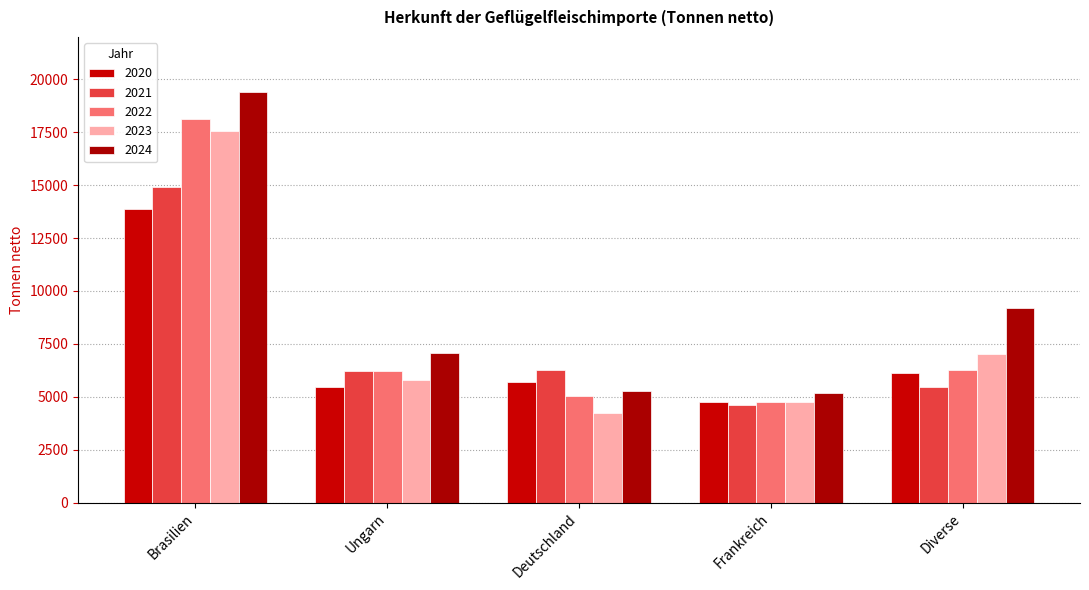

How many distinct data groups are displayed?

5